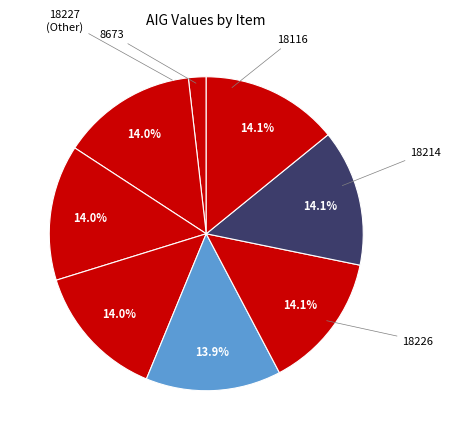

Count the number of slices in the pie.

8